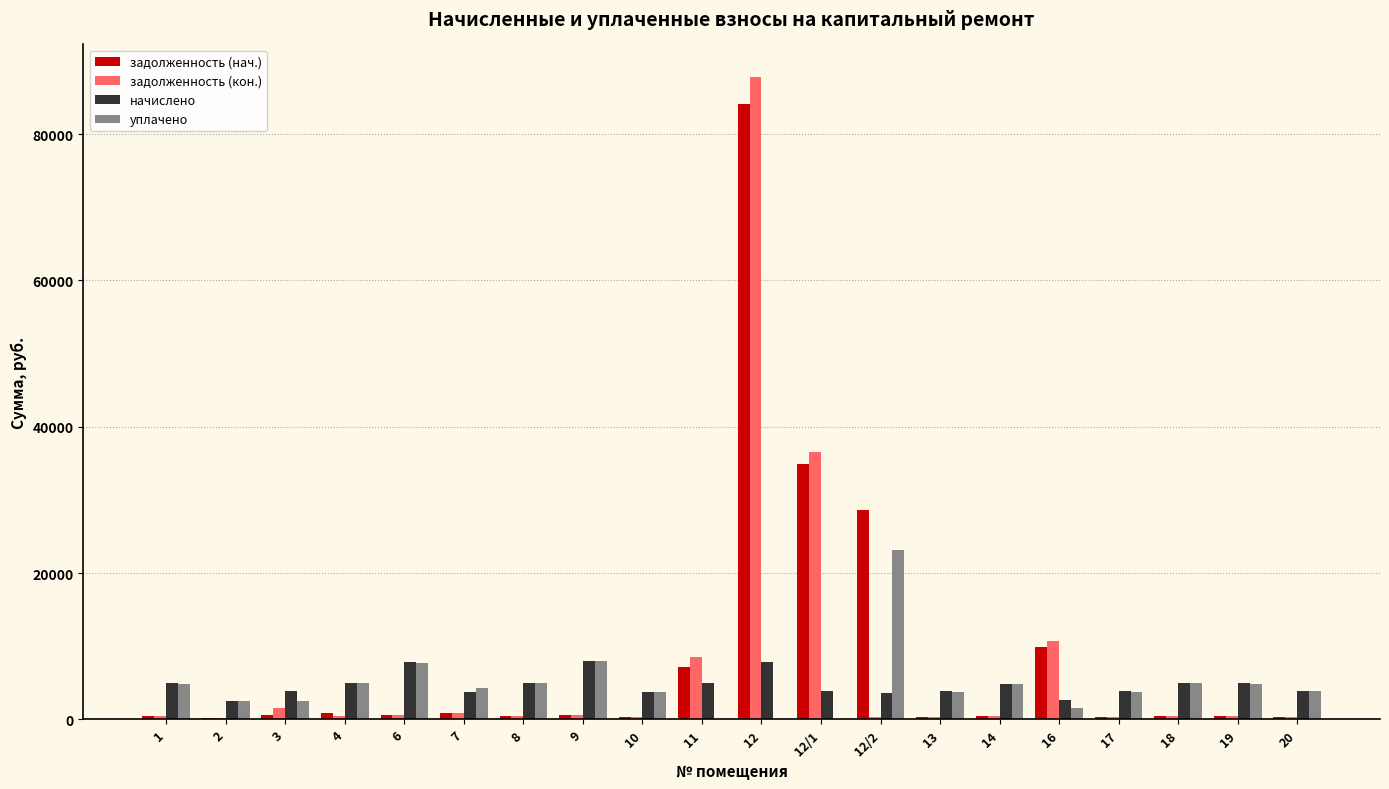

What is the sum of all задолженность (кон.) values?

151882.9